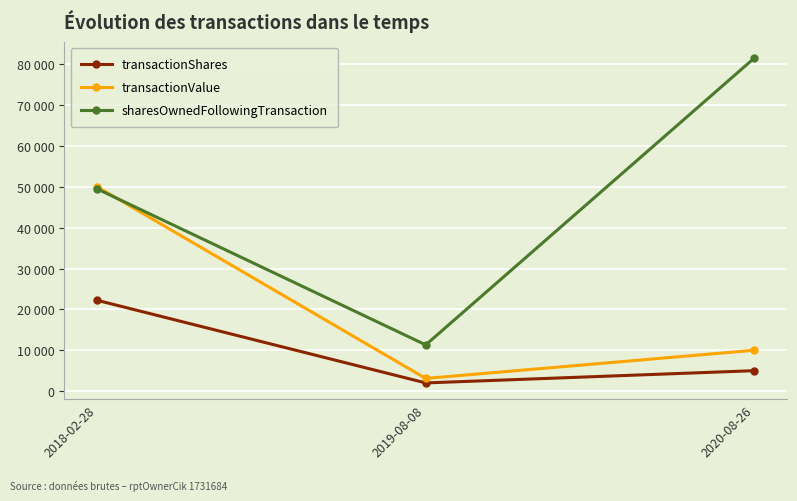

The value of transactionShares at 2020-08-26 is 5000. True or false?

True